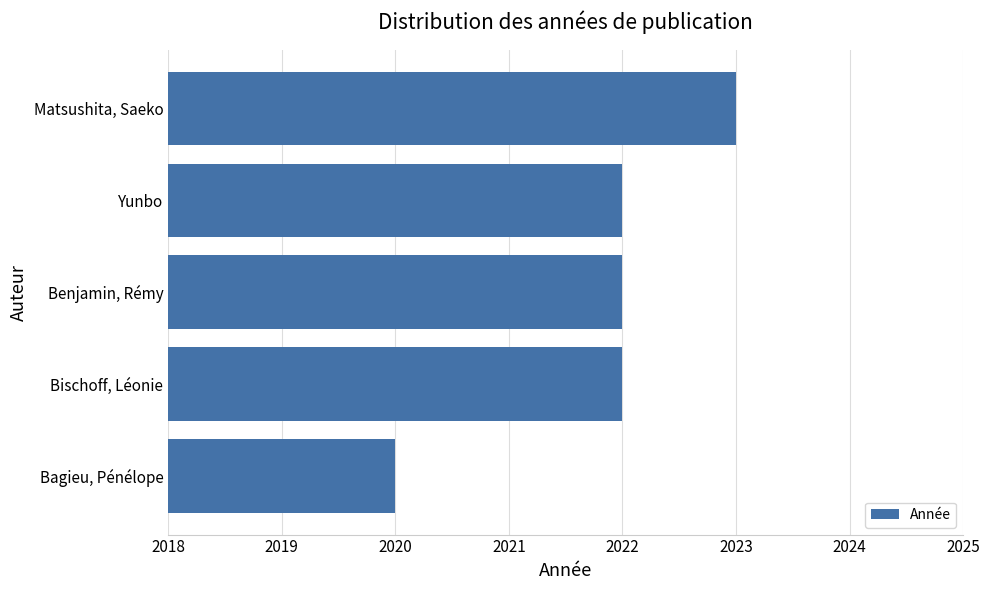

What is the ratio of the value at Benjamin, Rémy to the value at Bischoff, Léonie?

1.0